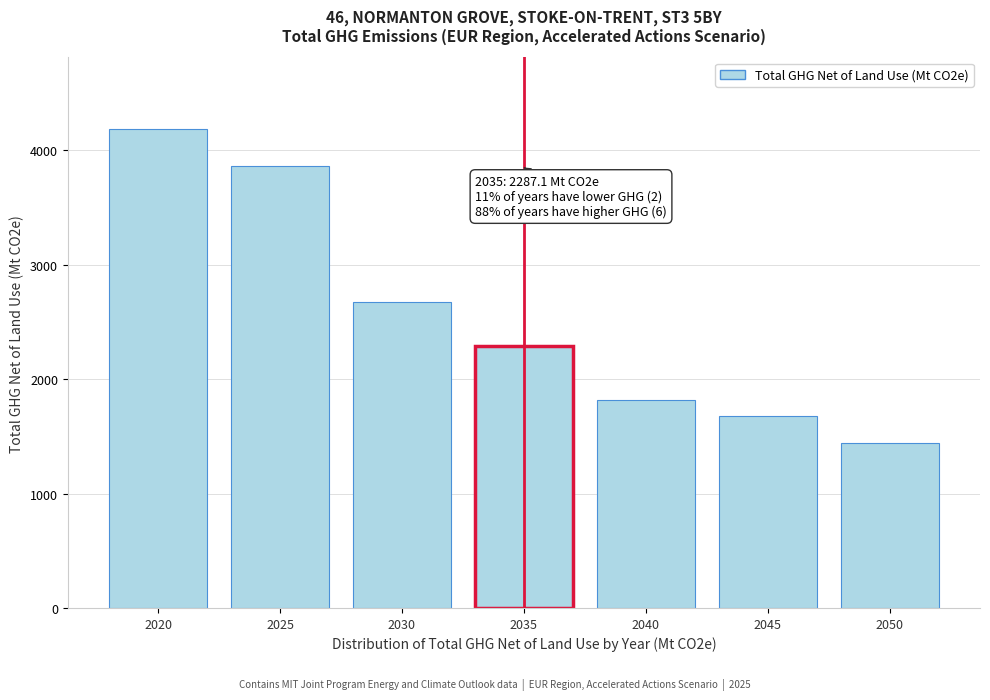

Reading right to left, list all the values displayed in this chart.

2050=1444.9	2045=1677.1	2040=1818.7	2035=2287.1	2030=2672.8	2025=3861.9	2020=4184.2